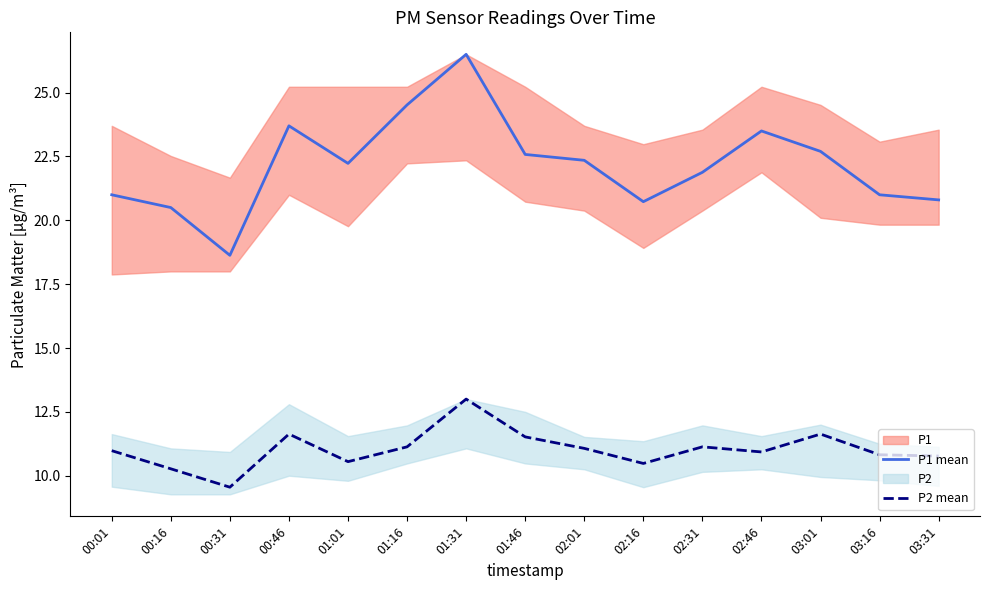

At which label does P1 mean reach its peak?

01:31